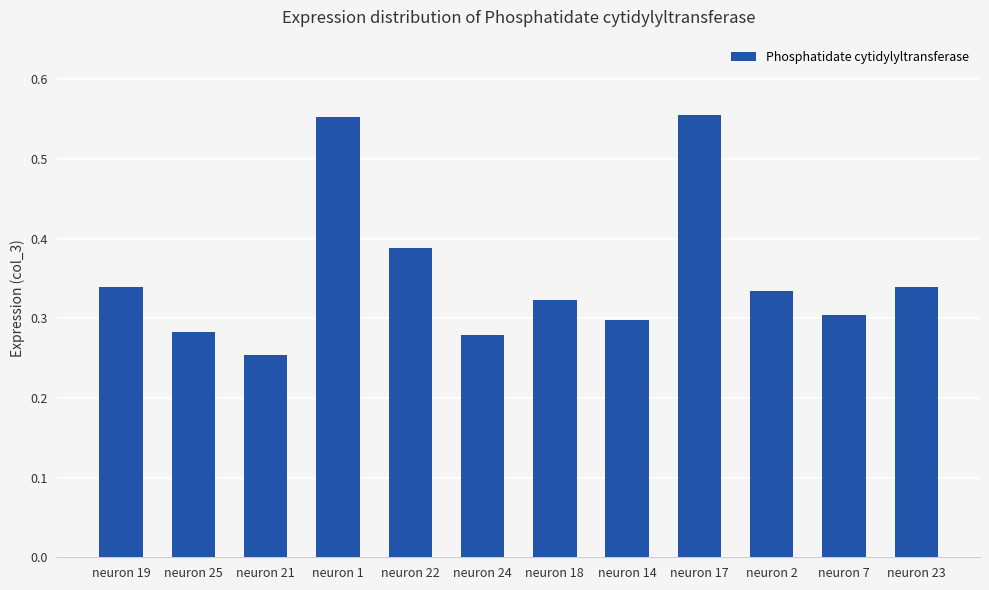

At which category does the chart reach its minimum across all series?

neuron 21